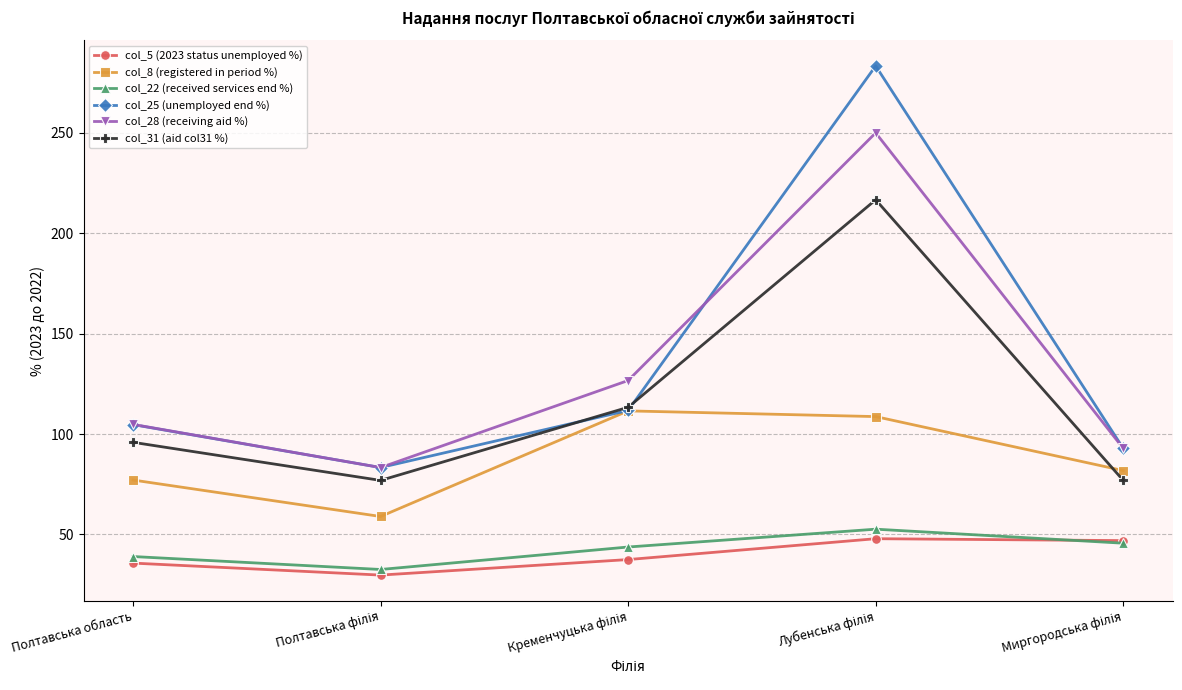

What is the difference between the maximum and minimum values in the col_22 (received services end %) series?

20.1